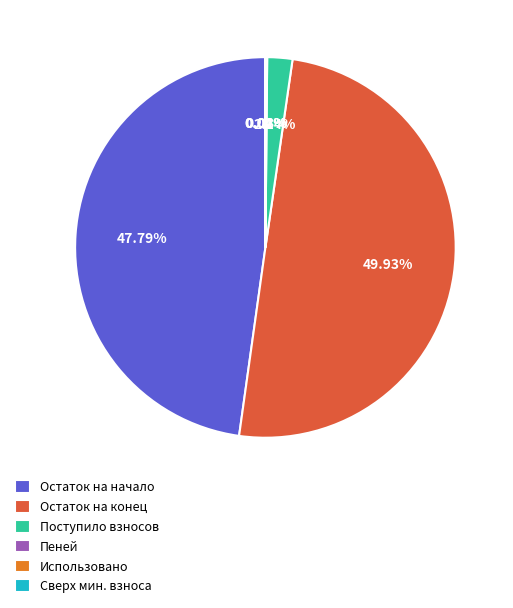

Does Остаток на начало represent more than half of the total?

No